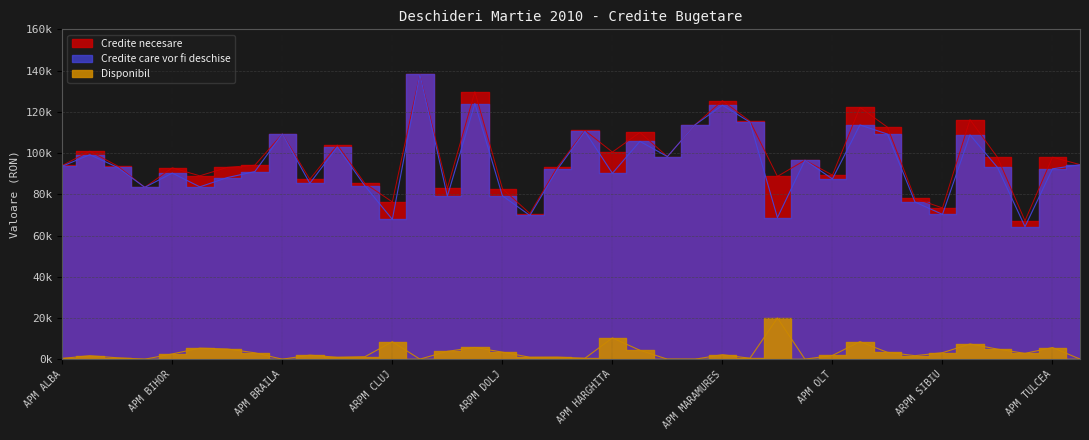

At which category is the sum across all series the highest?

APM CONSTANTA